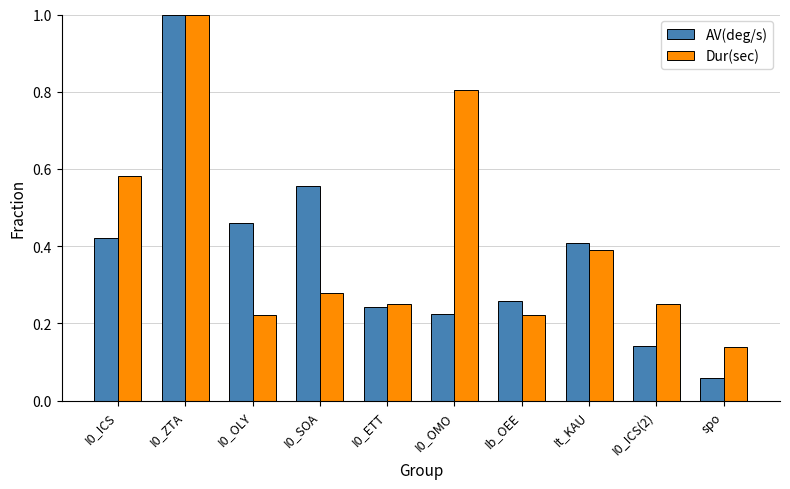

How many bars are there in total?

20